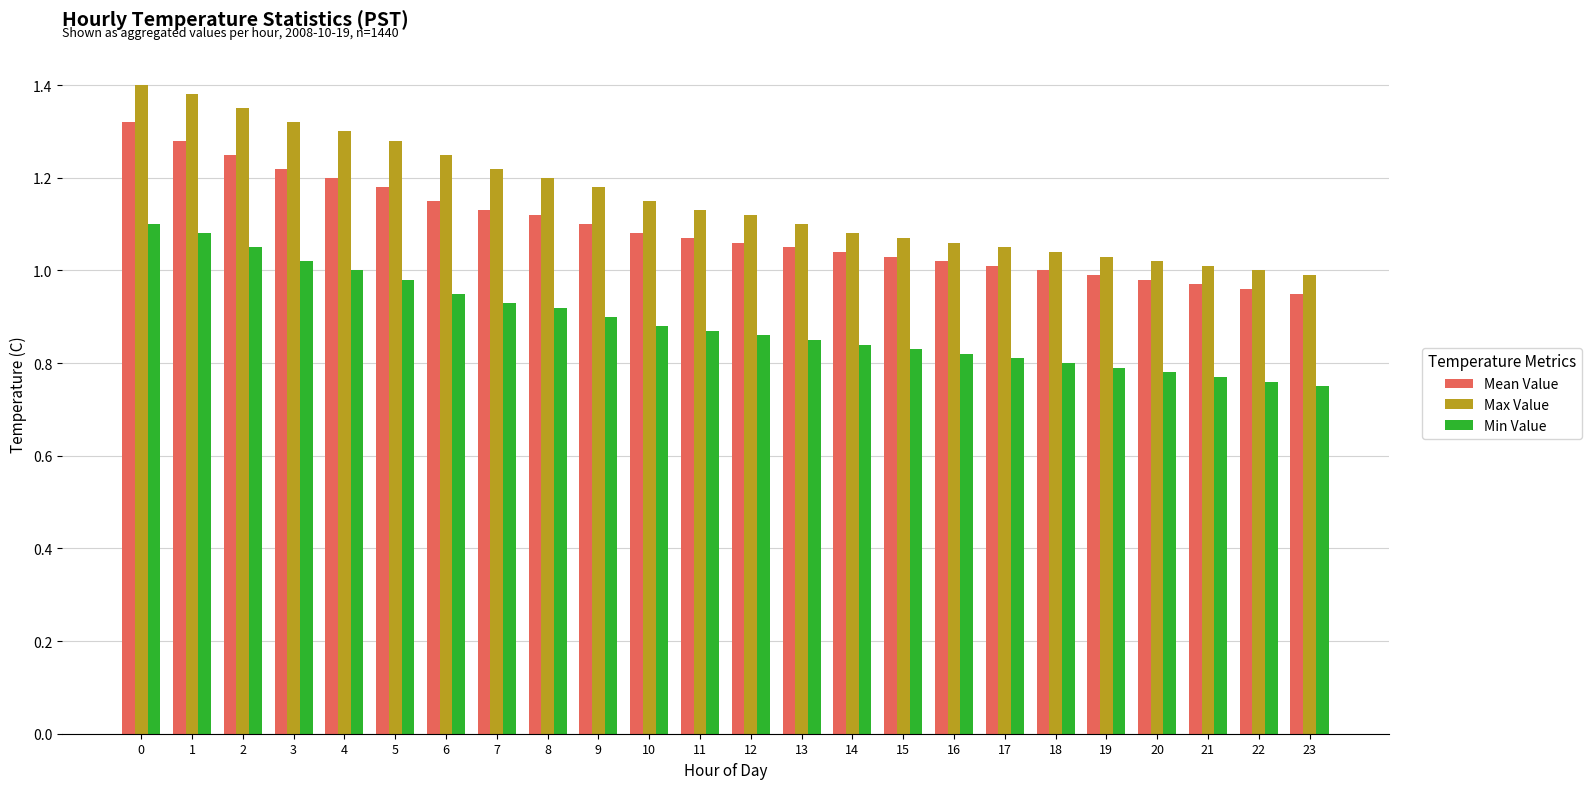

Which series has the largest total across all categories?

Max Value